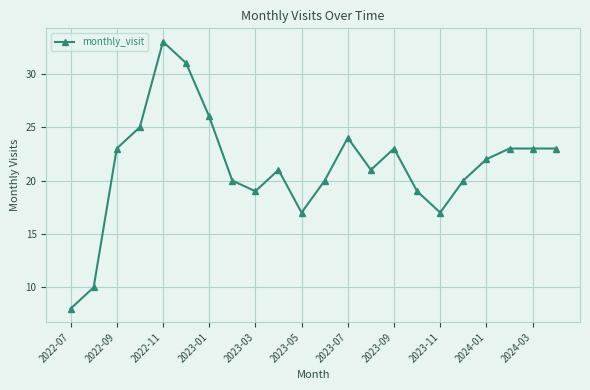

True or false: the data has more than 2 interior local peaks.

True